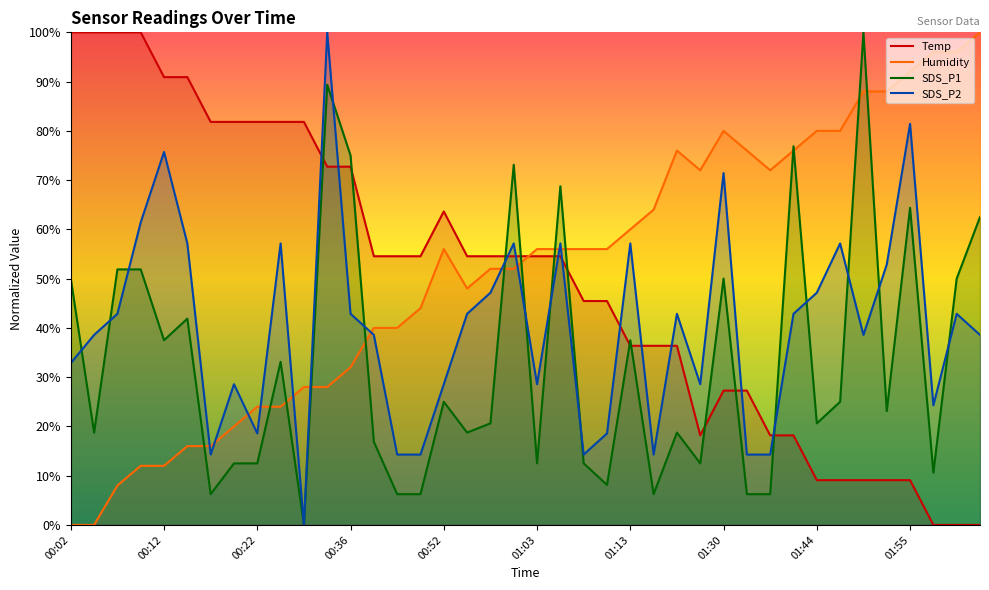

What is the difference between the second highest and minimum values in the SDS_P2 series?

81.4